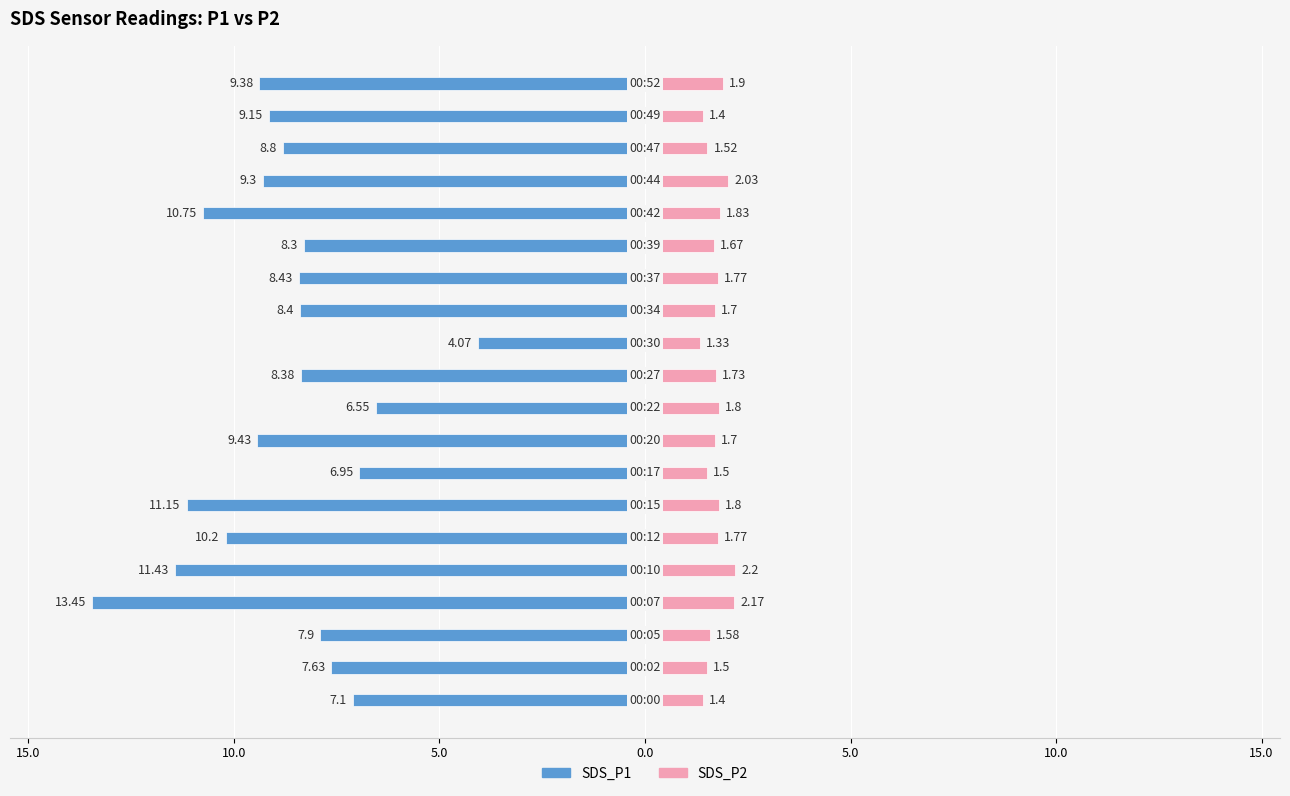

Between 14 and 10.0, which is larger?

14